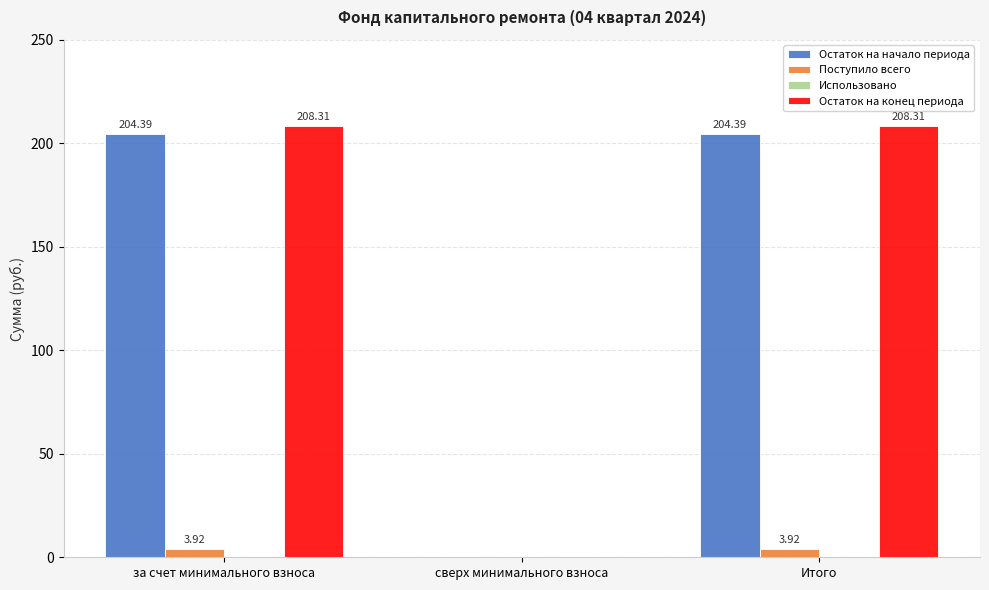

What is the sum of all Остаток на начало периода values?

408.8